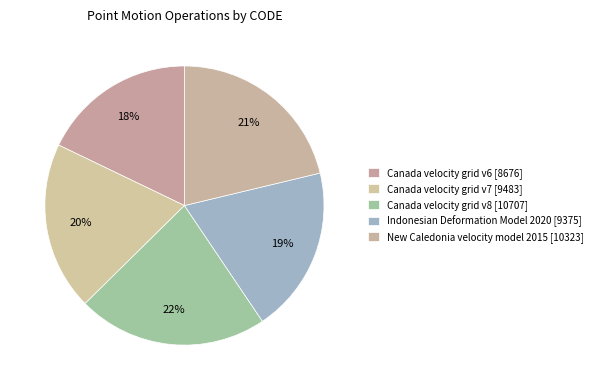

How many segments does this pie chart have?

5